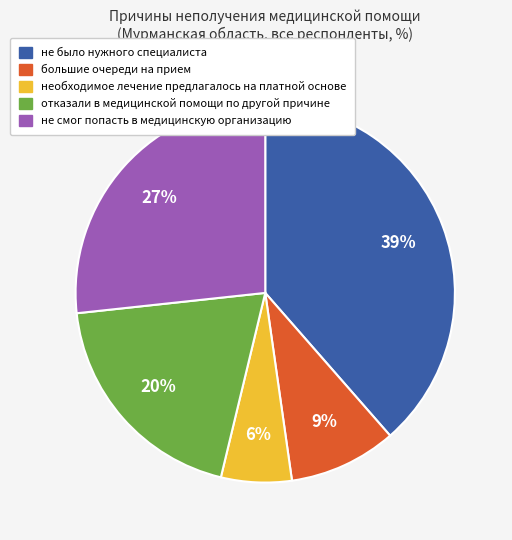

To the nearest percent, what is the average slice percentage?

20%